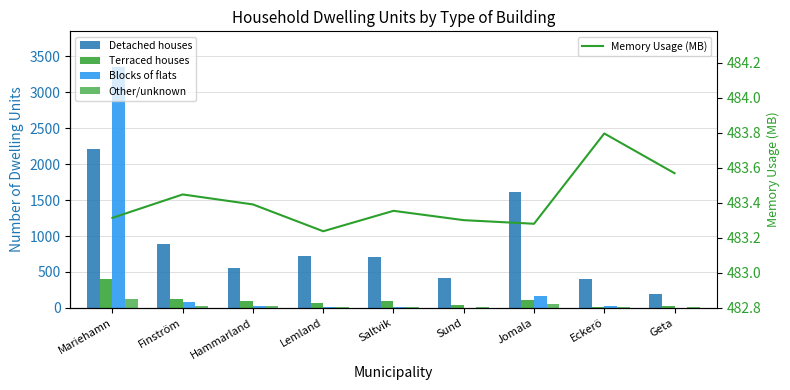

What is the sum of the Detached houses values at Geta and Eckerö?

604.0